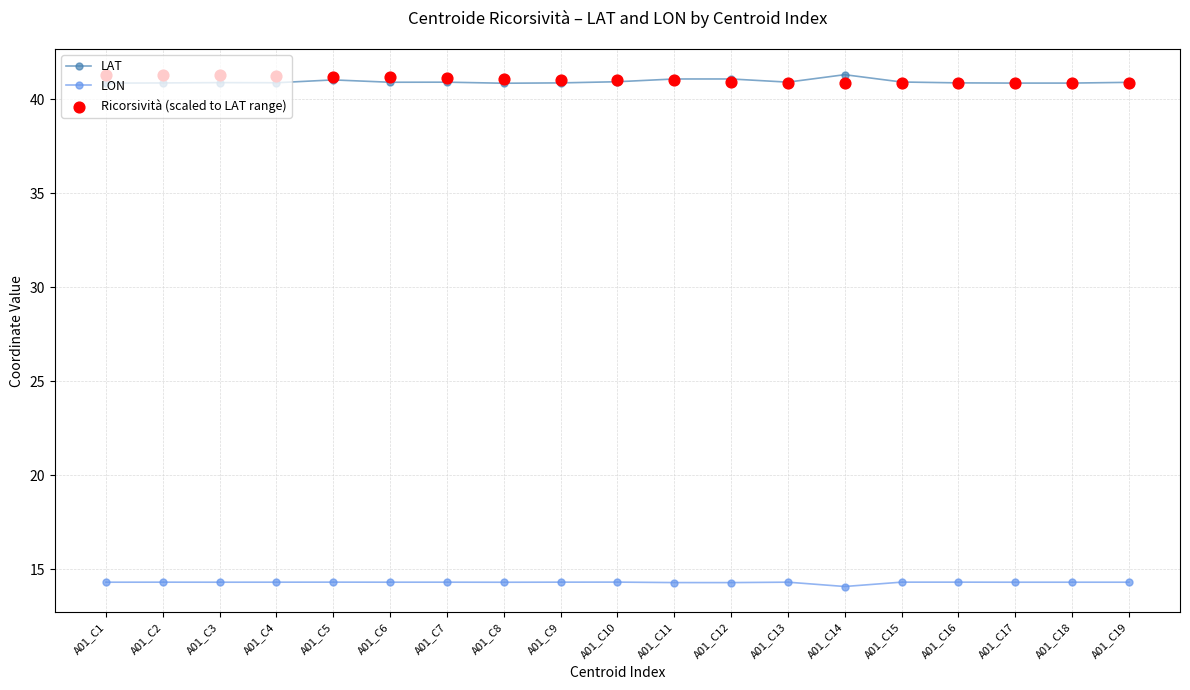

Which series reaches the minimum Y coordinate?

LON